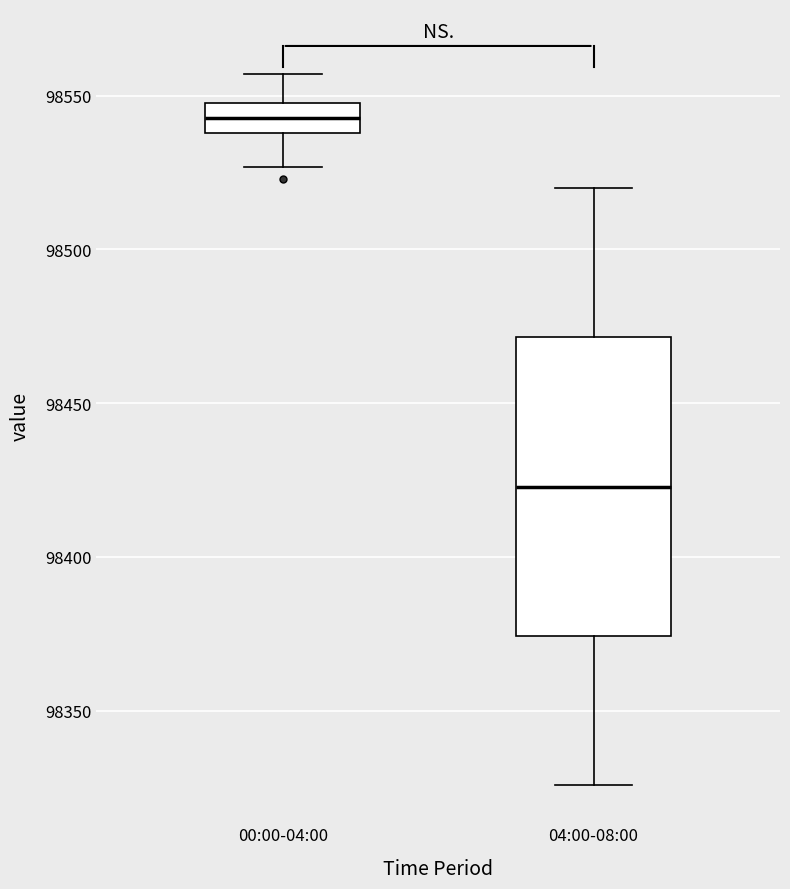

Where is the upper edge of the box for 04:00-08:00 on the y-axis? The values are not printed on the chart, so give them approximately, as read against the axis.

98470